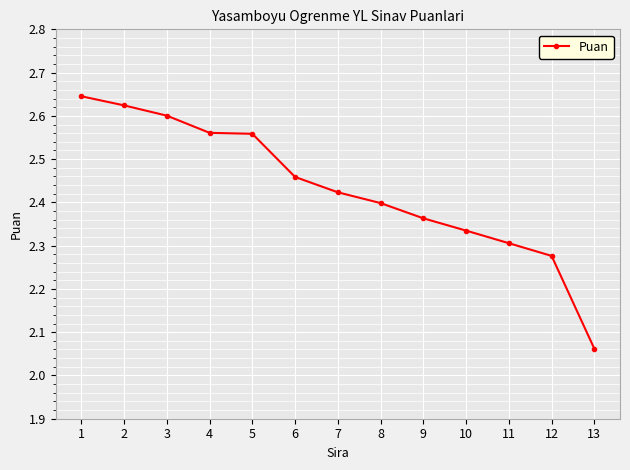

The value at 8 is 2.4. True or false?

True